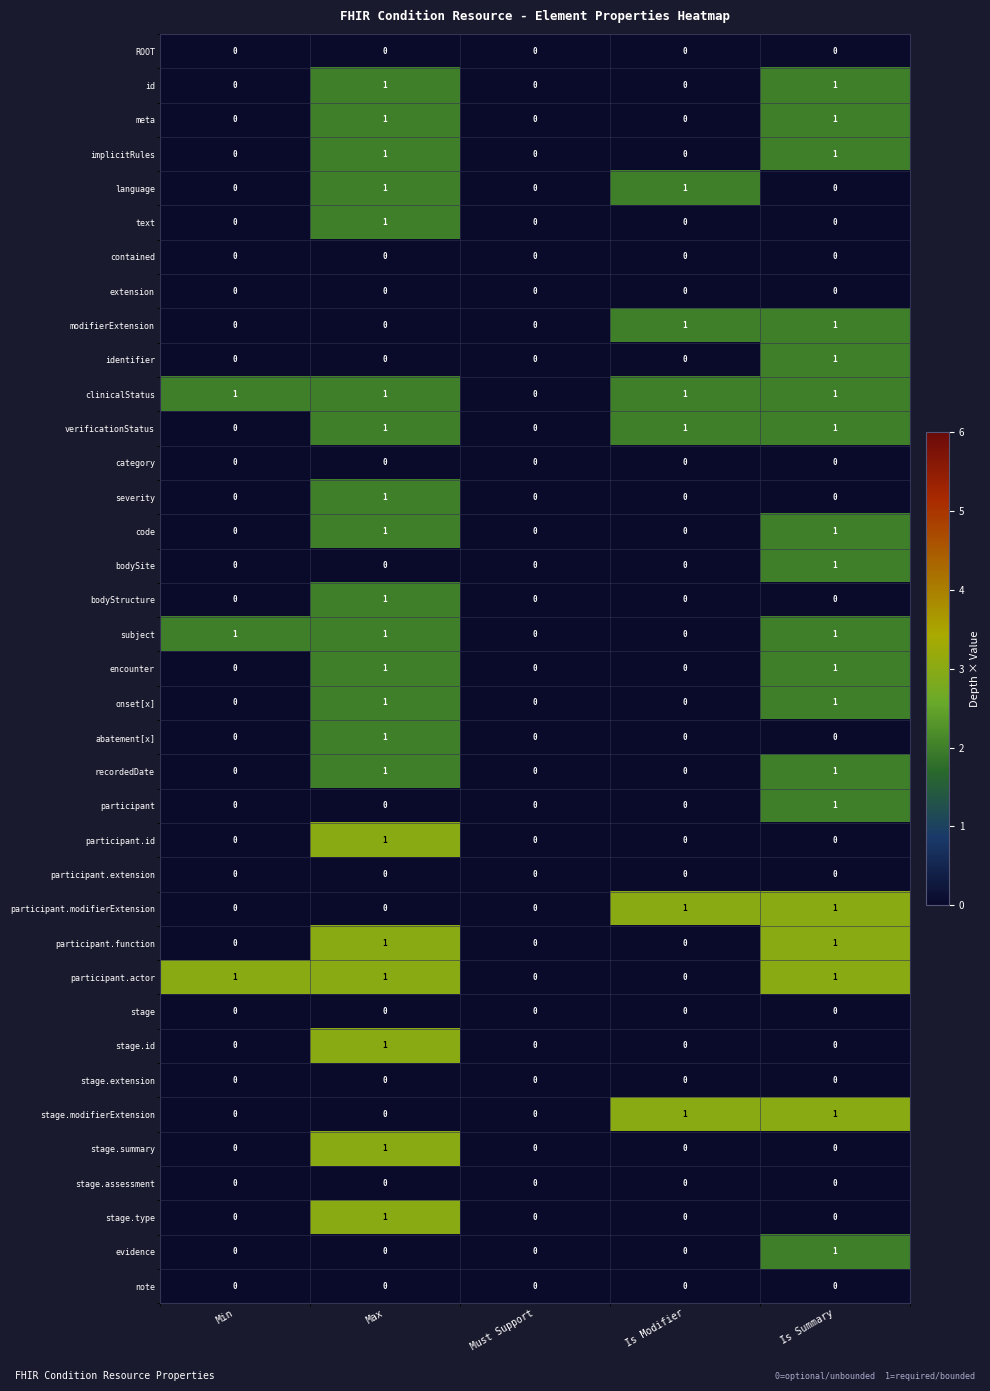

Is it true that stage.id equals 1 at Max?

True